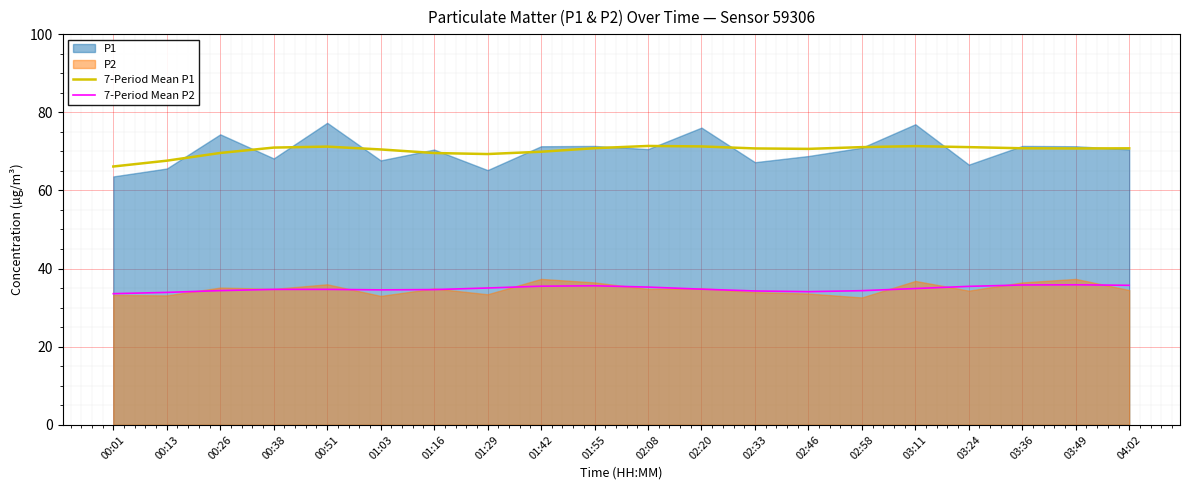

At how many categories does at least one series exceed 36?

20